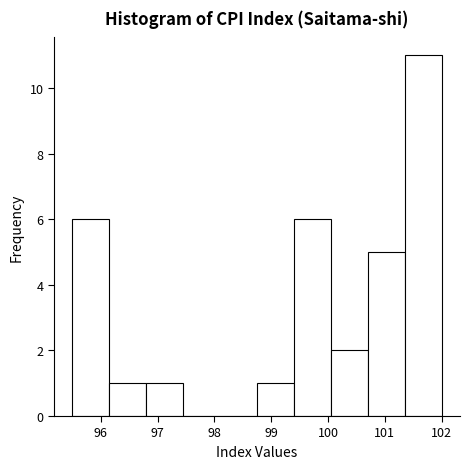

Reading left to right, transcribe this chart: for each bar, give the range it covers on the x-axis and its height. Neither the bar edges nor the heights are printed on the chart, so give them approximately, as read against the axes.

95.50 to 96.15: 6
96.15 to 96.80: 1
96.80 to 97.45: 1
97.45 to 98.10: 0
98.10 to 98.75: 0
98.75 to 99.40: 1
99.40 to 100.05: 6
100.05 to 100.70: 2
100.70 to 101.35: 5
101.35 to 102.00: 11